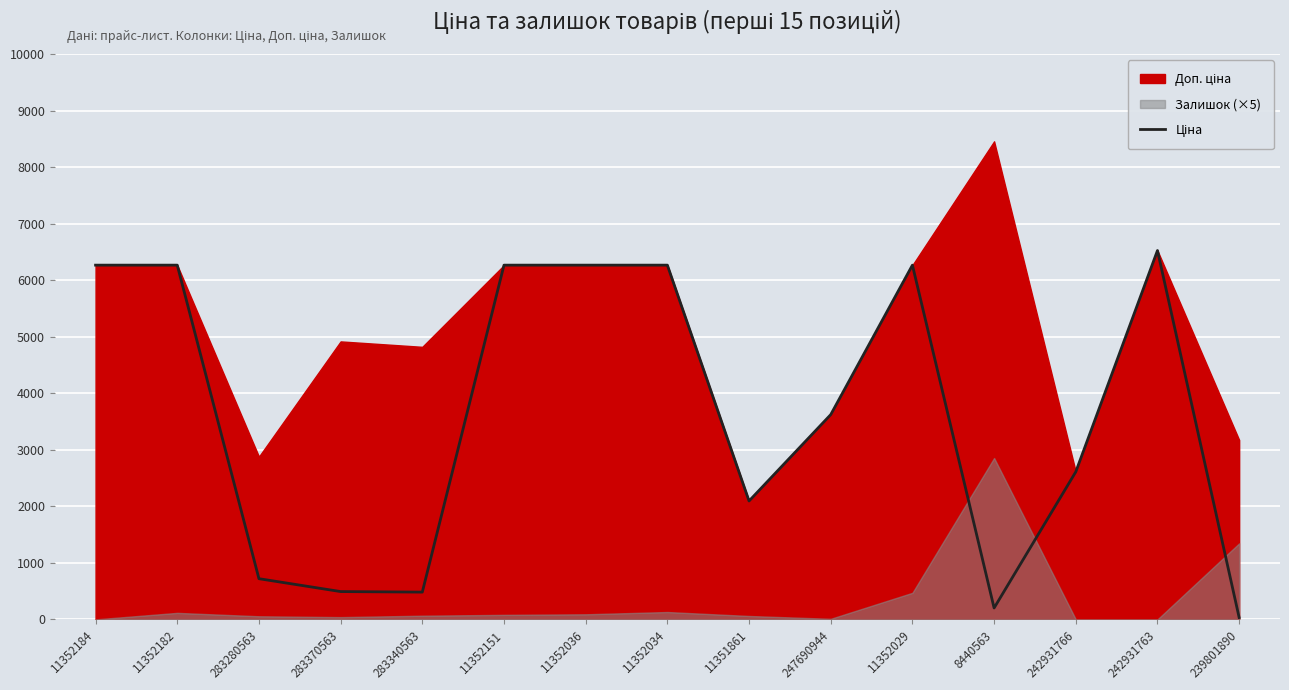

Where is the data nearest to the value 3278?

247690944